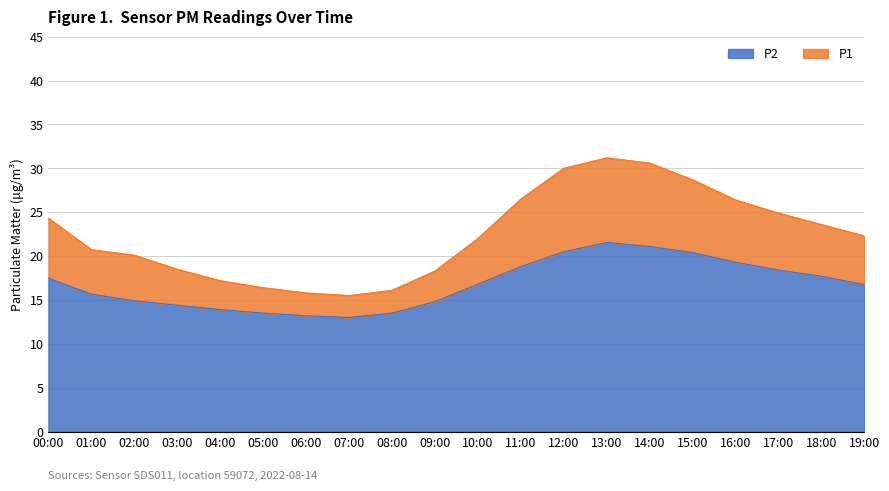

The P1 series shows 13.0 at 12:00. True or false?

False